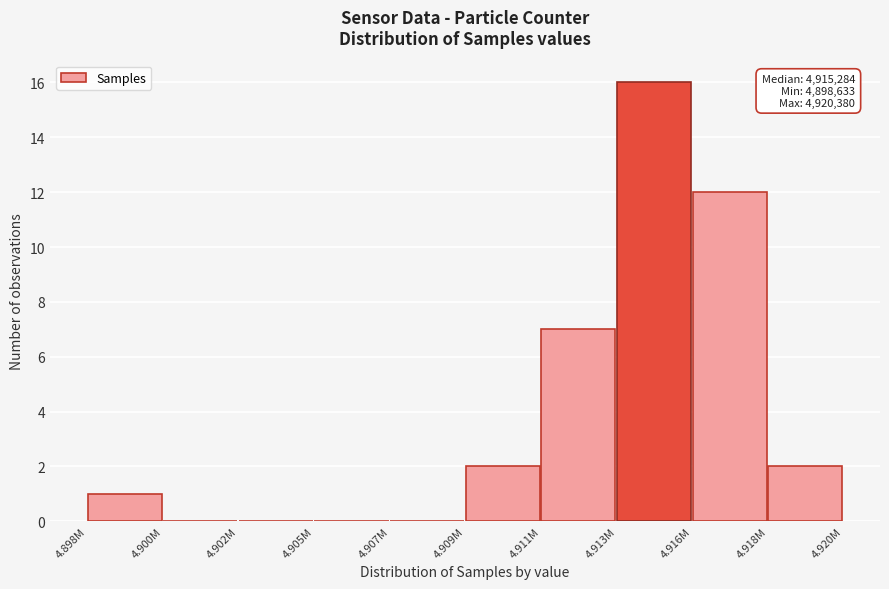

Reading left to right, what are all the values shown in this chart?

4.898M=1	4.900M=0	4.902M=0	4.905M=0	4.907M=0	4.909M=2	4.911M=7	4.913M=16	4.916M=12	4.918M=2